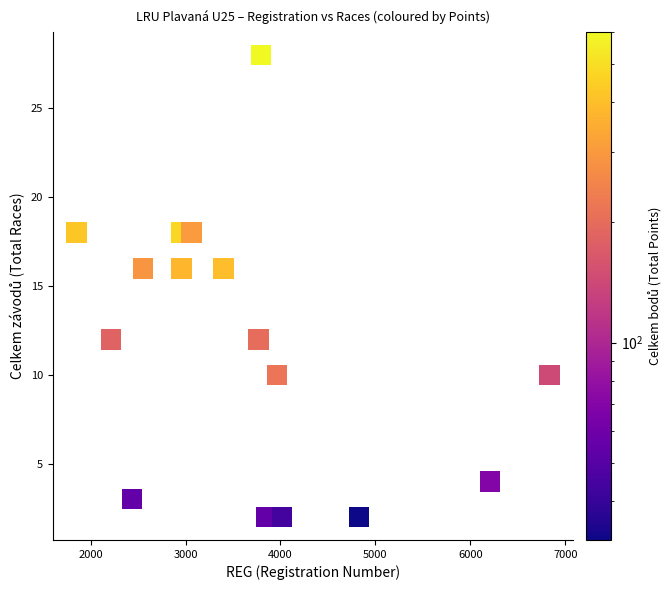

What is the range of X values (max minus min)?

4983